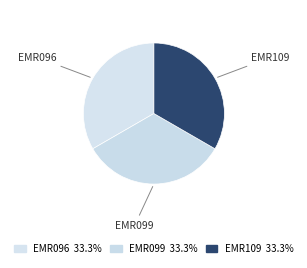

To the nearest percent, what is the average slice percentage?

33%